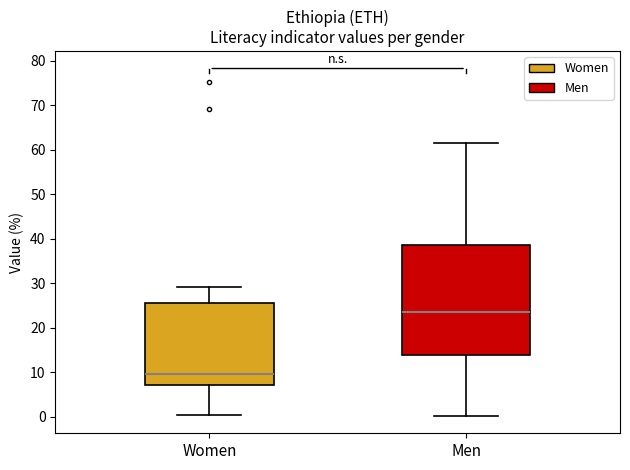

Which box has the highest median line?

Men